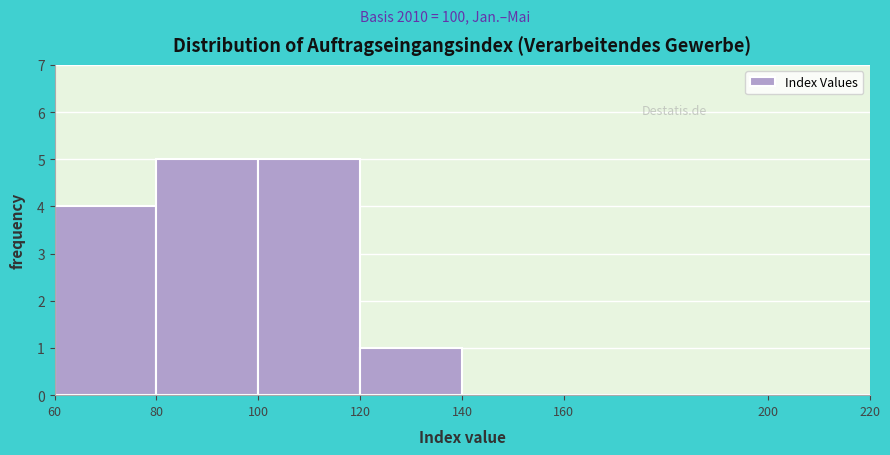

What is the height of the bar covering 60 to 80 on the x-axis? The values are not printed on the chart, so give them approximately, as read against the axis.

4